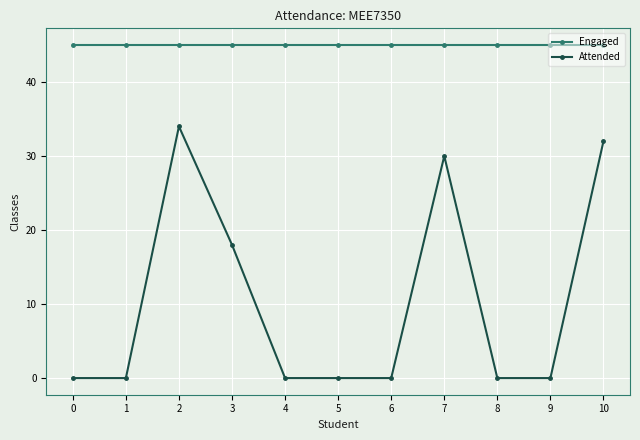

True or false: Attended has more than 1 interior local peaks.

True